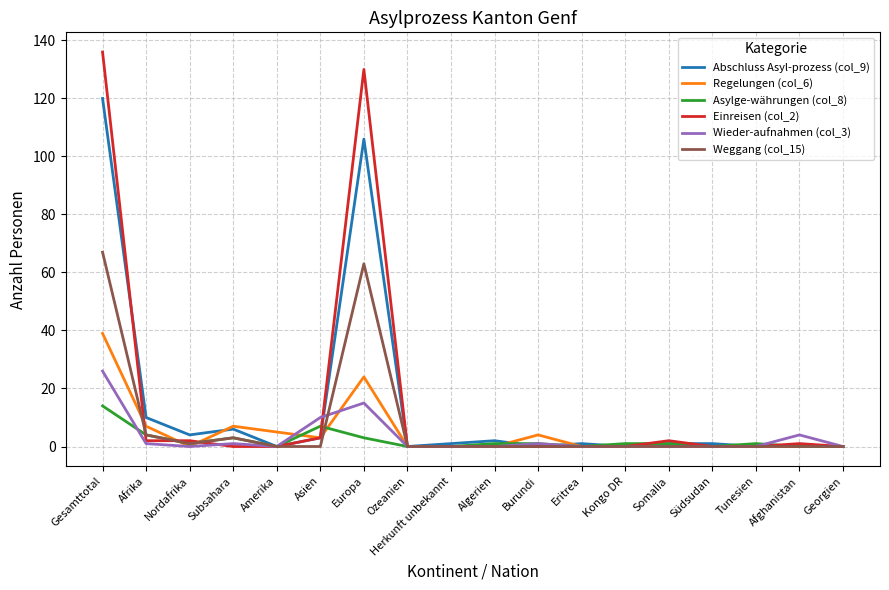

What position from the right is Algerien?

9